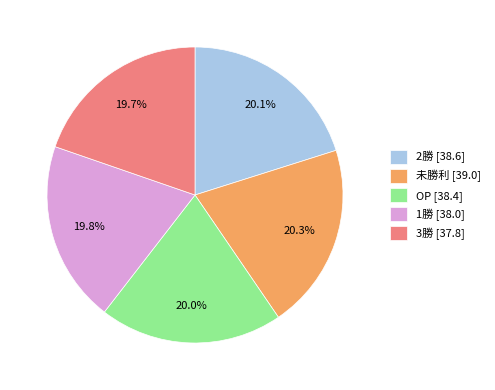

Approximately how many times larger is the value at OP compared to 3勝?

1.0